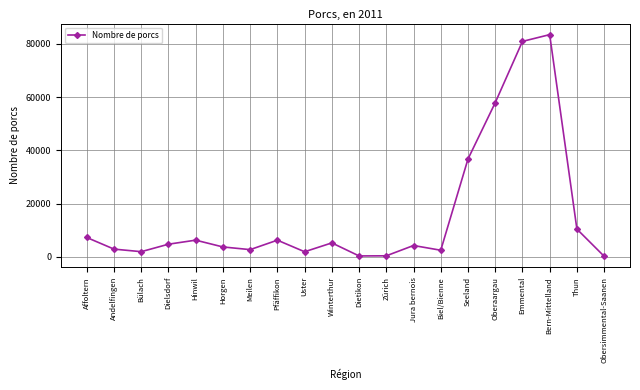

Where is the data nearest to the value 41835?

Seeland